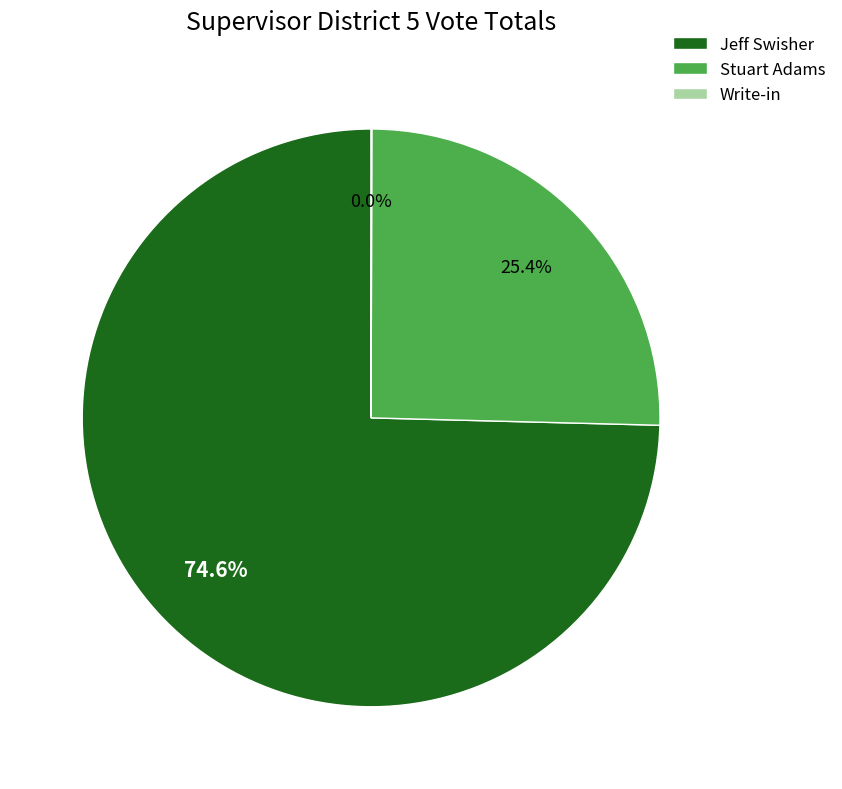

To the nearest percent, what is the difference between the largest and smallest slice percentages?

75%